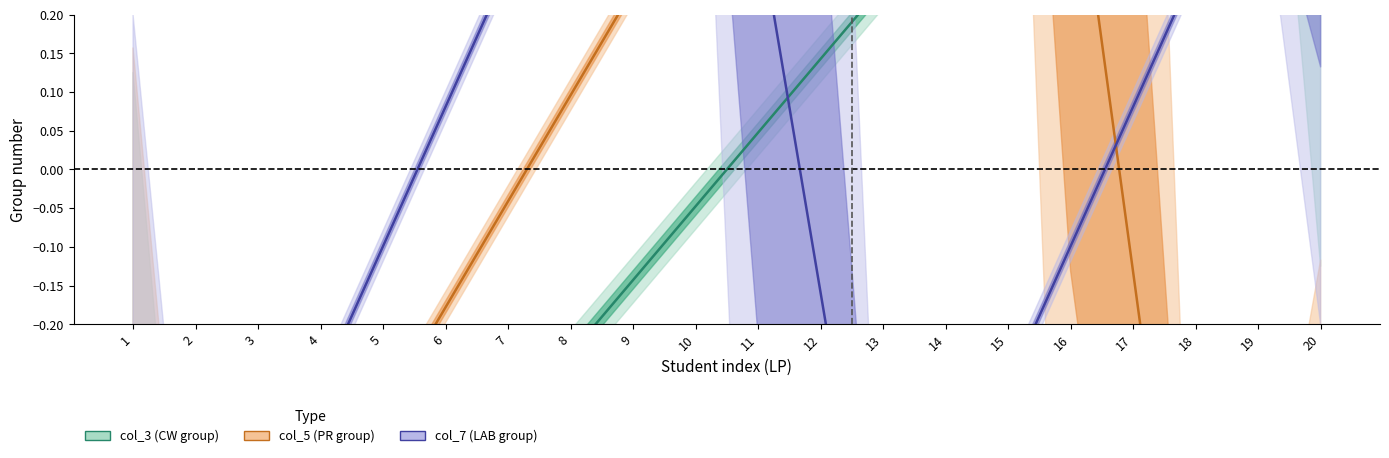

Which category has the lowest value across all series?

2